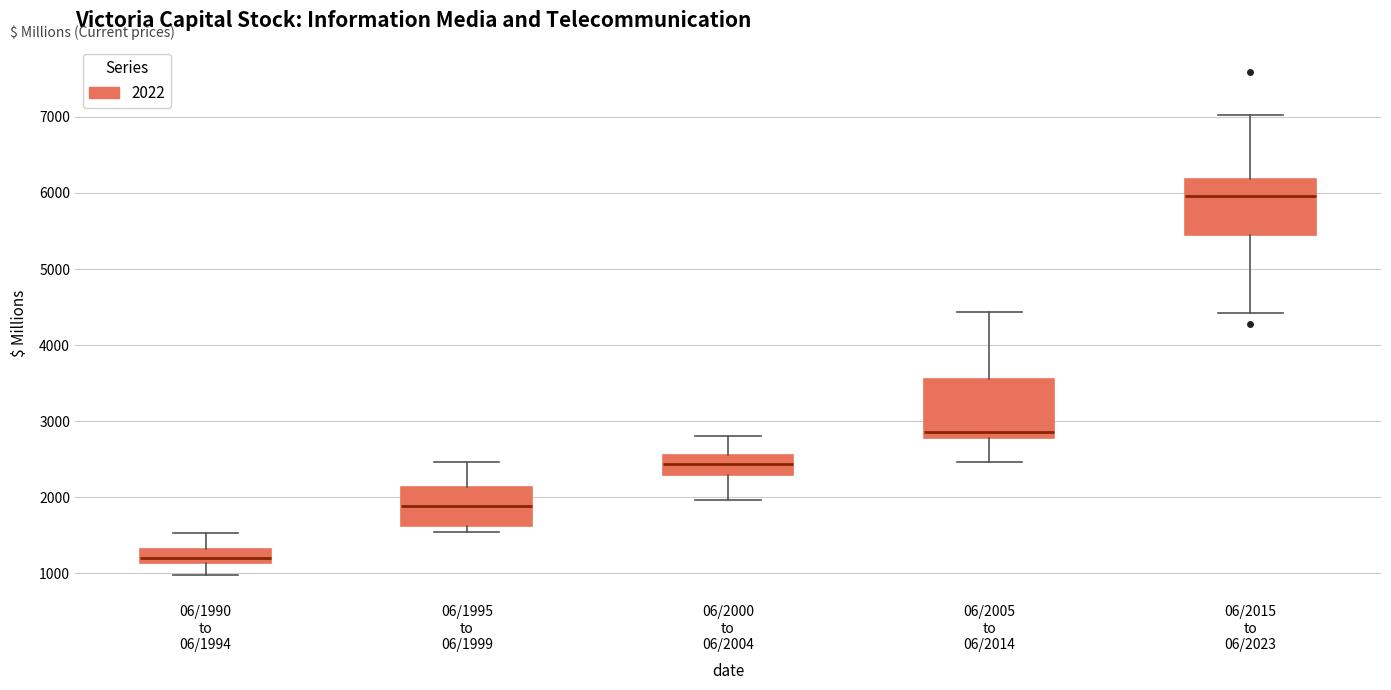

Reading left to right, transcribe this box plot: for each box, give where its median line is, the range the box spans, and where its two whiskers end, as read against the y-axis. The values are not printed on the chart, so give them approximately, as read against the axis.

06/1990 to 06/1994: median 1200, box 1100 to 1300, whiskers 1000 to 1500
06/1995 to 06/1999: median 1900, box 1600 to 2100, whiskers 1500 to 2500
06/2000 to 06/2004: median 2400, box 2300 to 2600, whiskers 2000 to 2800
06/2005 to 06/2014: median 2900, box 2800 to 3600, whiskers 2500 to 4400
06/2015 to 06/2023: median 6000, box 5400 to 6200, whiskers 4400 to 7000